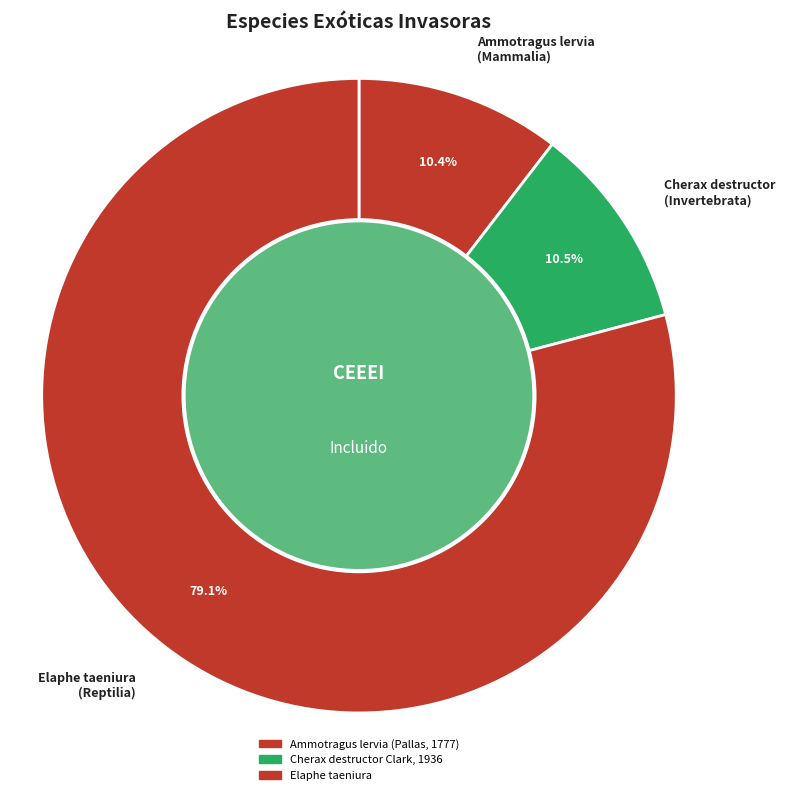

Between Cherax destructor Clark, 1936 and Elaphe taeniura, which is larger?

Elaphe taeniura